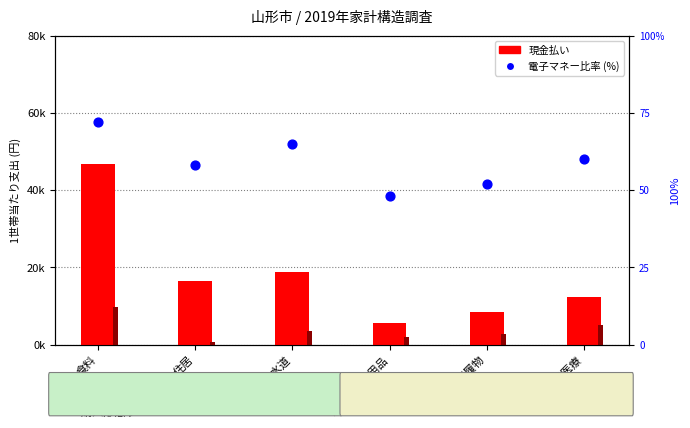

At how many categories does at least one series exceed 38963?

1